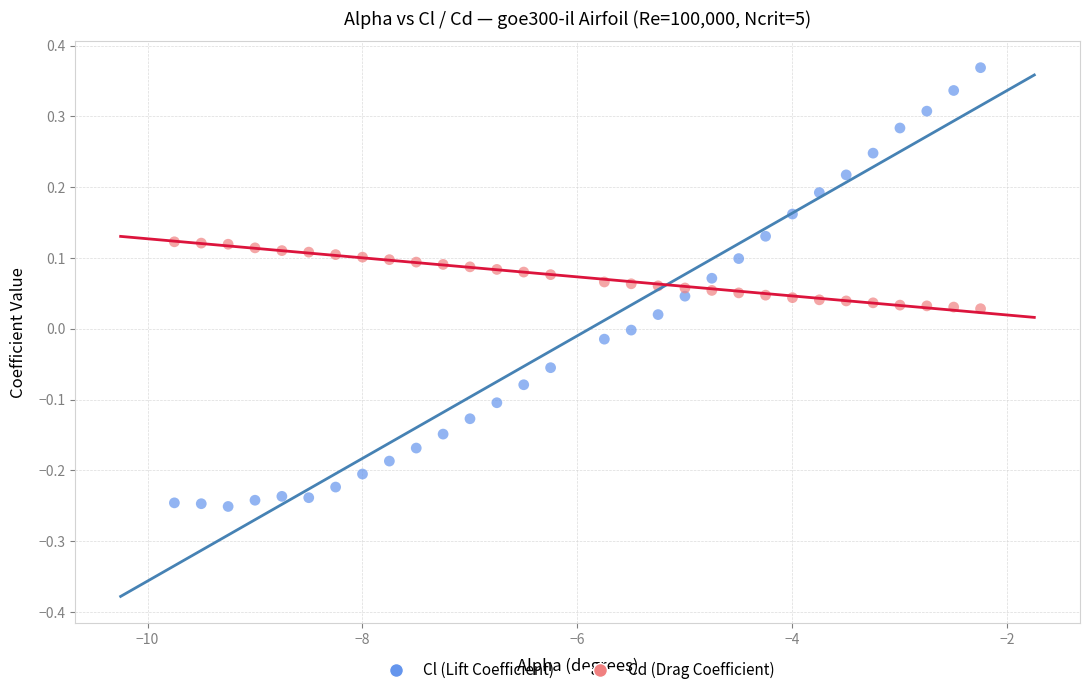

Which series contains the highest Y value?

Cl (Lift Coefficient)